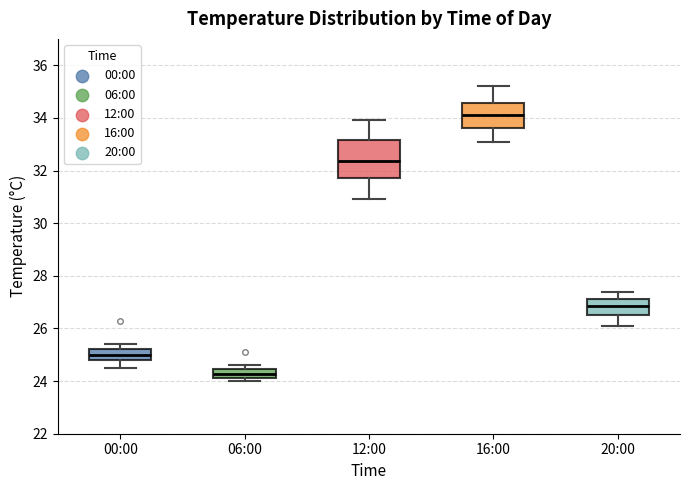

Which box has the highest median line?

16:00